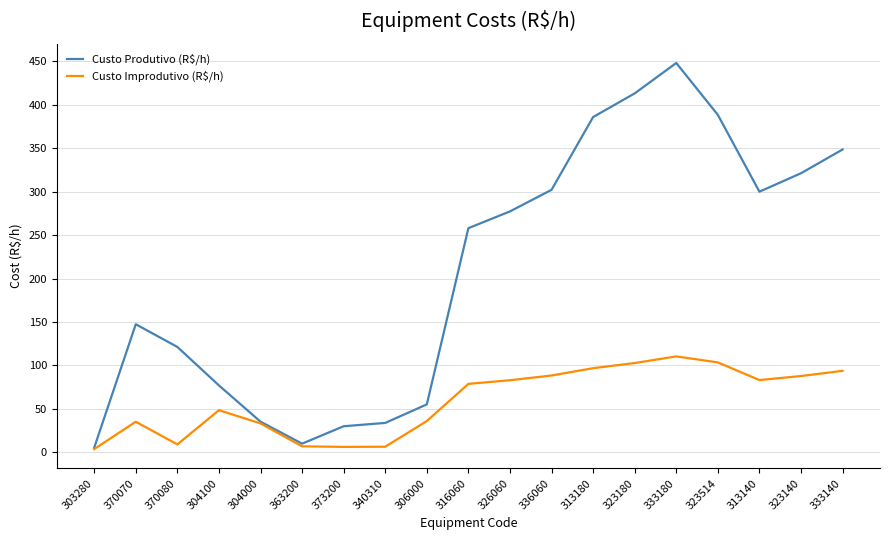

How many values in the Custo Produtivo (R$/h) series are below 257?

9